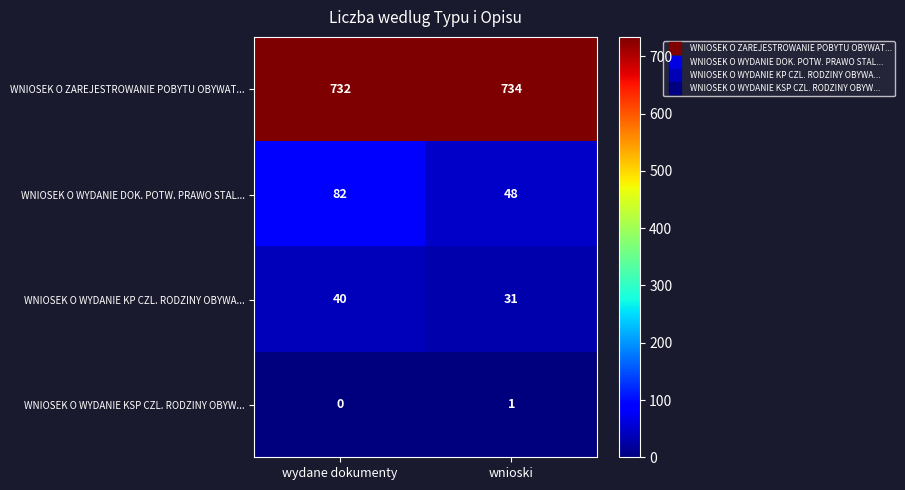

Read the WNIOSEK O WYDANIE KP CZL. RODZINY OBYWA... value at wnioski.

31